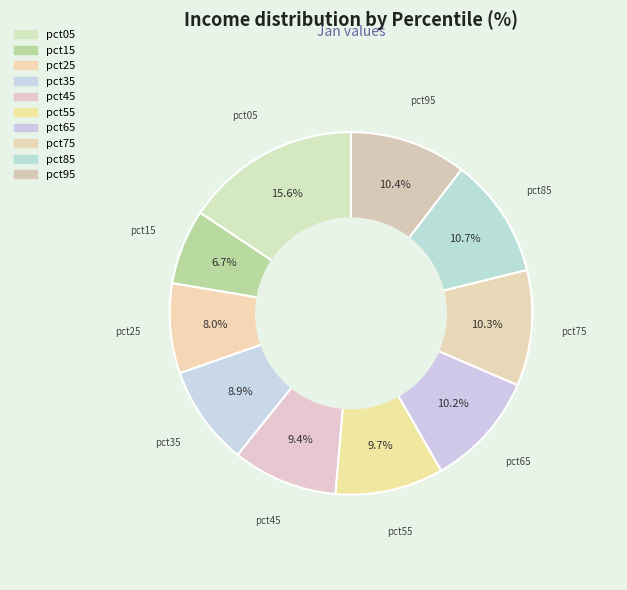

The pct25 slice represents 8% of the pie. True or false?

True